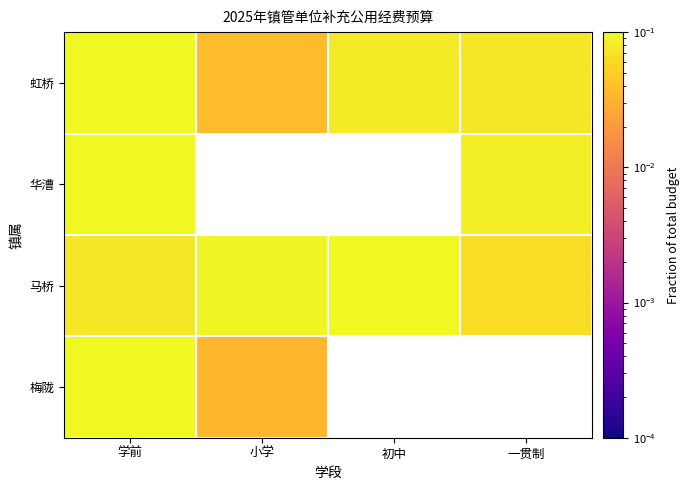

At which category is the sum across all series the highest?

学前